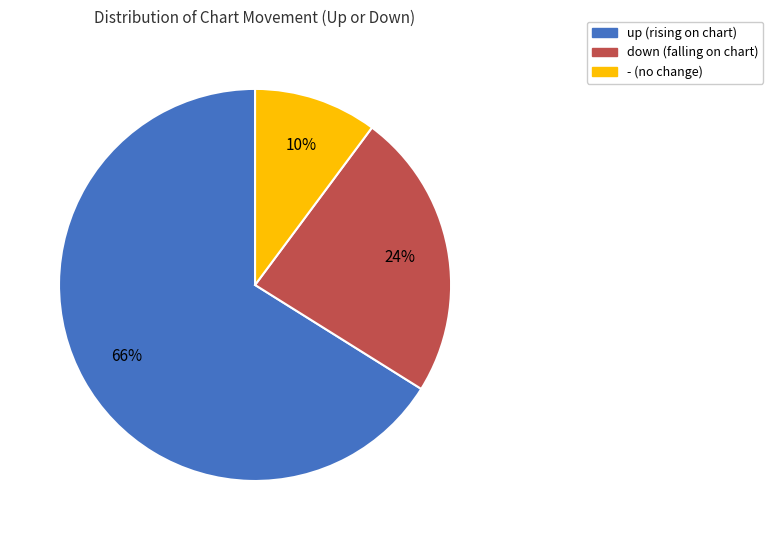

How many segments does this pie chart have?

3